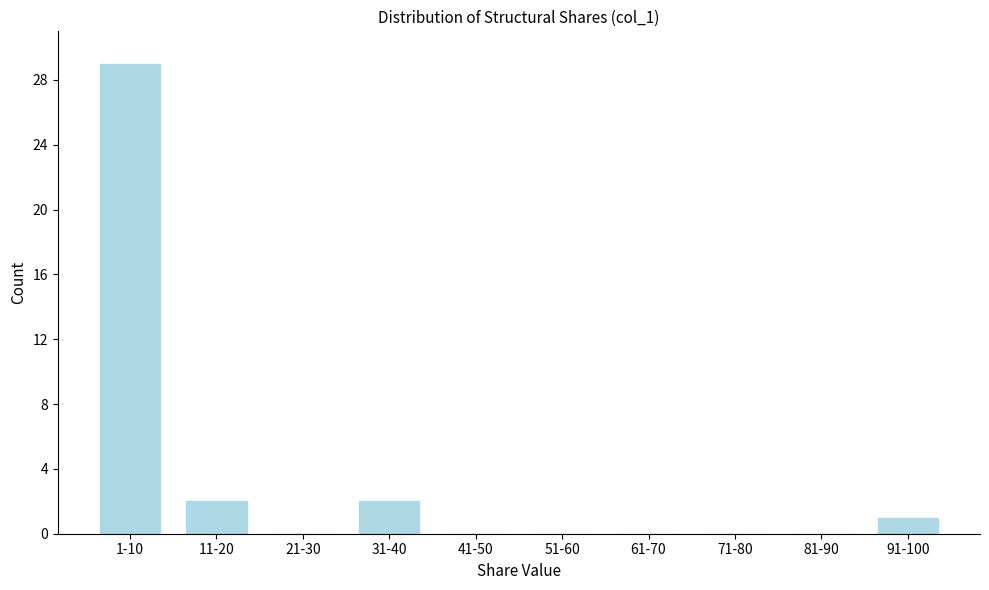

Reading right to left, list all the values displayed in this chart.

91-100=1	81-90=0	71-80=0	61-70=0	51-60=0	41-50=0	31-40=2	21-30=0	11-20=2	1-10=29